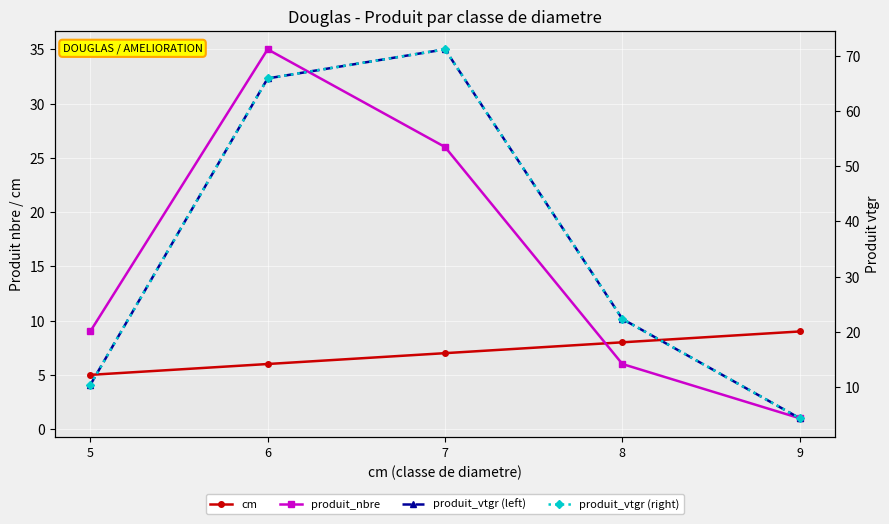

At how many categories does at least one series exceed 14?

3